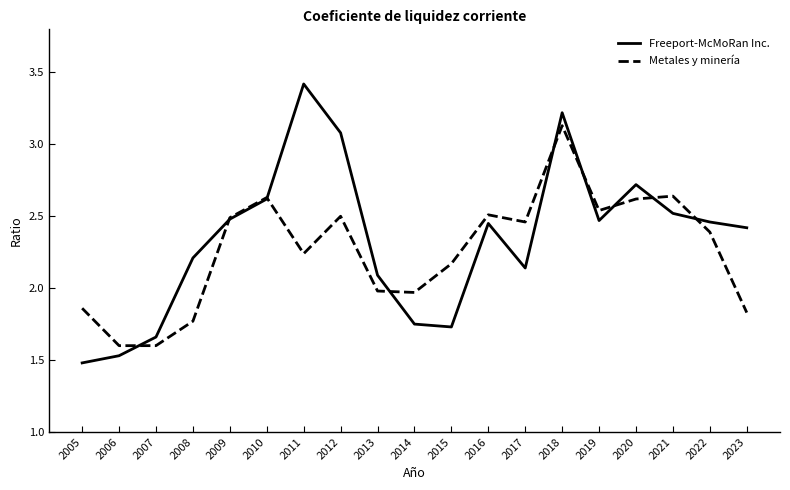

Rank the series by their maximum value, from lowest to highest.

Metales y minería, Freeport-McMoRan Inc.